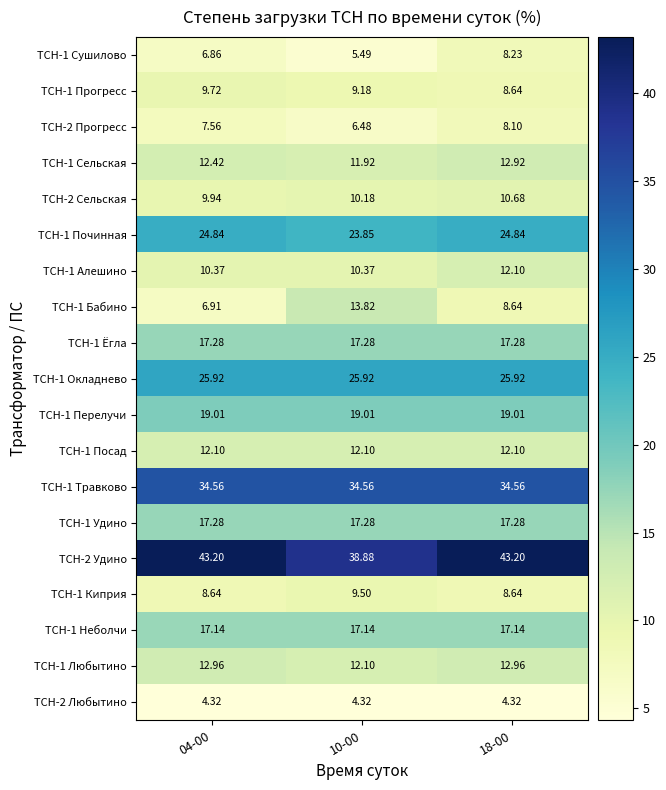

Is the value of ТСН-1 Сушилово at 10-00 greater than the value of ТСН-1 Удино at 18-00?

No